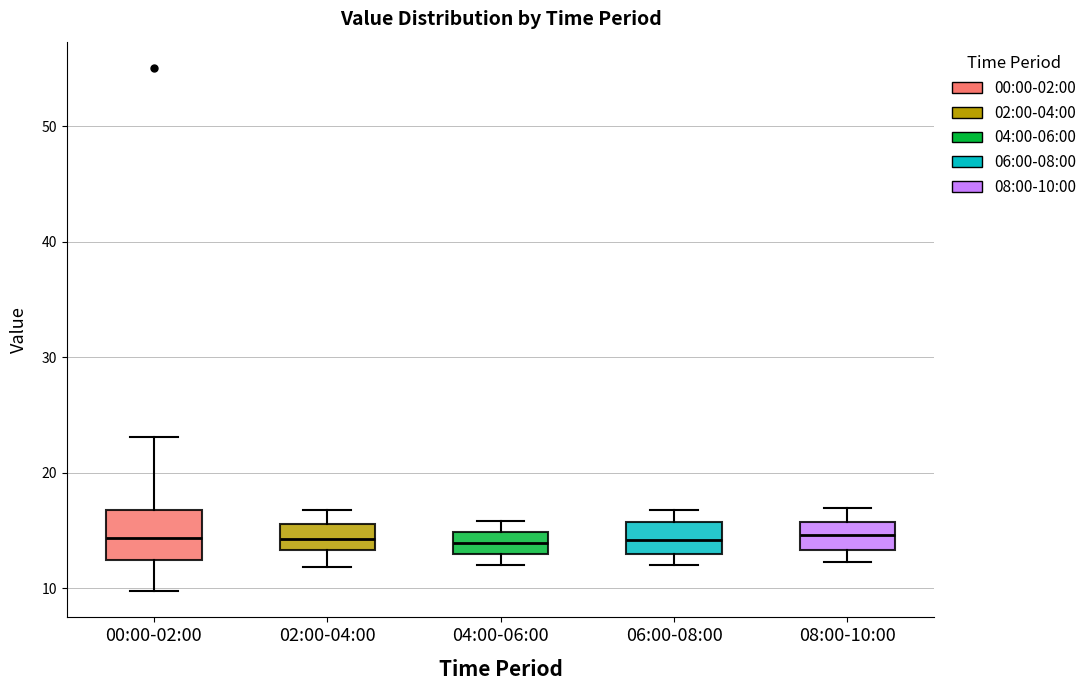

Reading left to right, transcribe this box plot: for each box, give where its median line is, the range the box spans, and where its two whiskers end, as read against the y-axis. The values are not printed on the chart, so give them approximately, as read against the axis.

00:00-02:00: median 14, box 12 to 17, whiskers 10 to 23
02:00-04:00: median 14, box 13 to 16, whiskers 12 to 17
04:00-06:00: median 14, box 13 to 15, whiskers 12 to 16
06:00-08:00: median 14, box 13 to 16, whiskers 12 to 17
08:00-10:00: median 15, box 13 to 16, whiskers 12 to 17